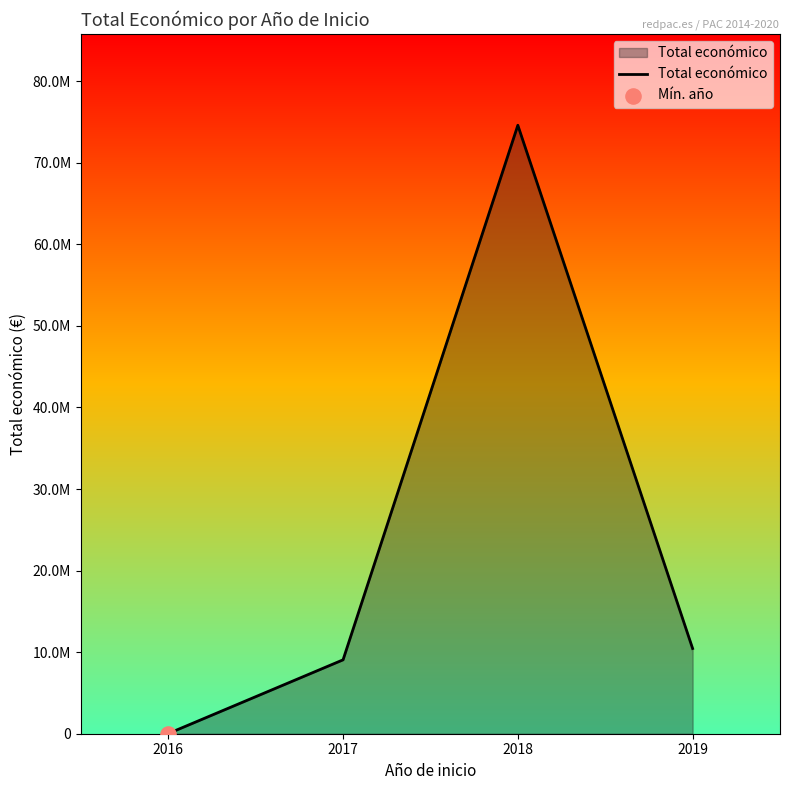

What is the ratio of the value at 2018 to the value at 2019?

7.1